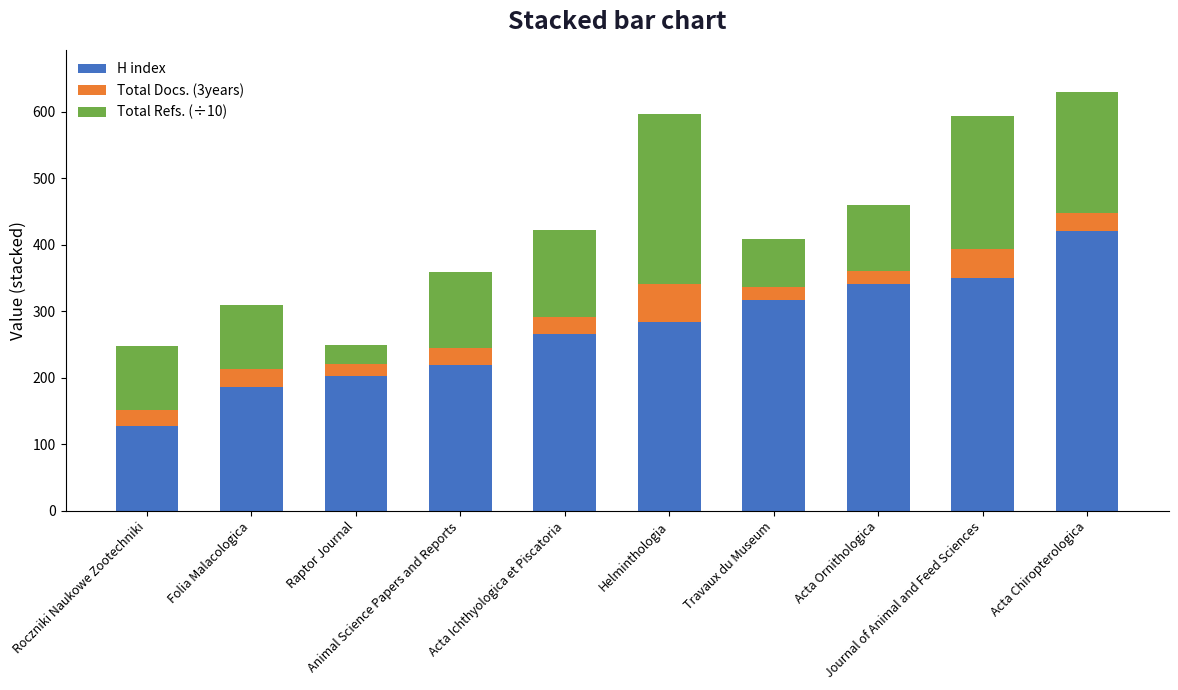

How many bars are there in total?

10